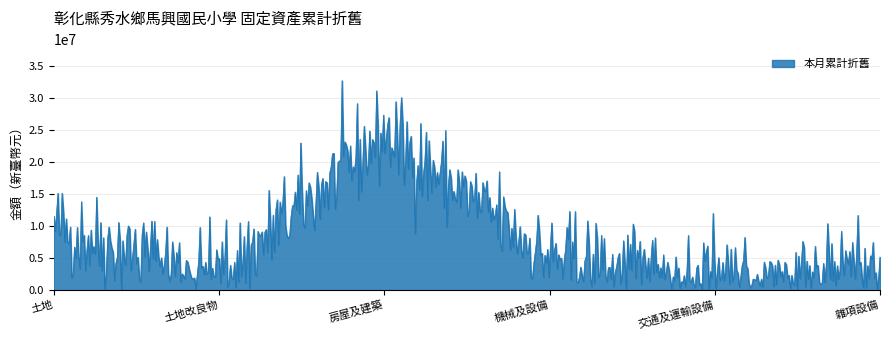

What is the difference between the maximum and minimum values?

32699920.0